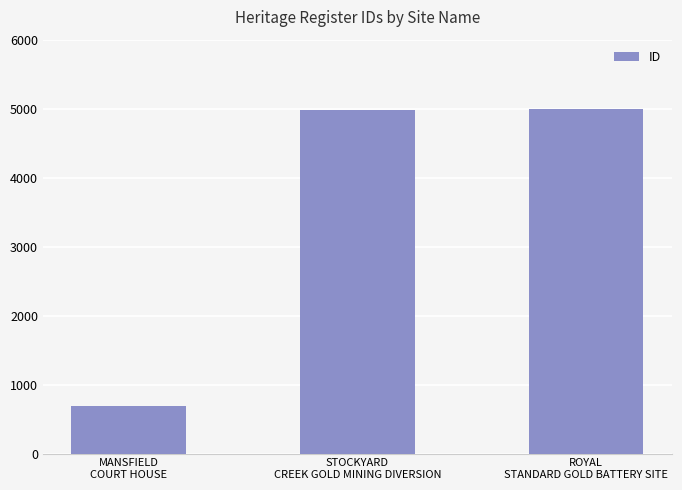

Where is the data nearest to the value 2841?

STOCKYARD
CREEK GOLD MINING DIVERSION